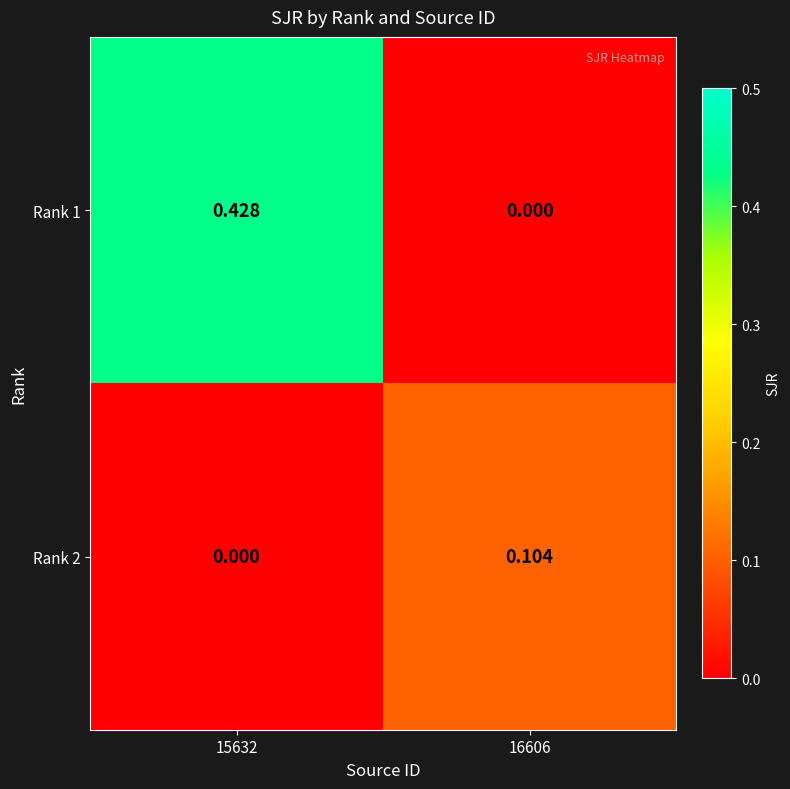

Is the value of Rank 1 at 16606 greater than the value of Rank 2 at 16606?

No